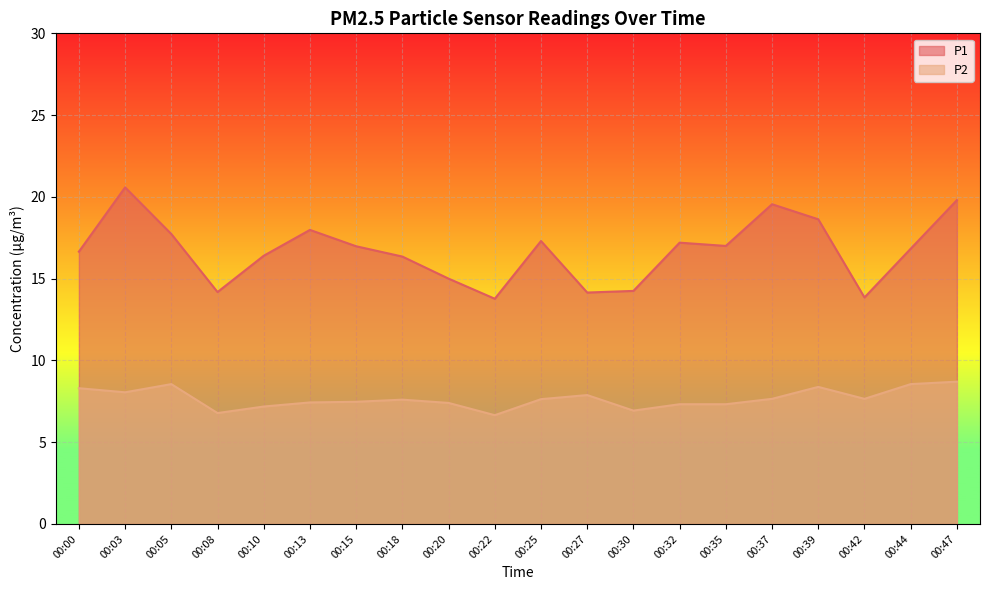

At which category is the sum across all series the highest?

00:03